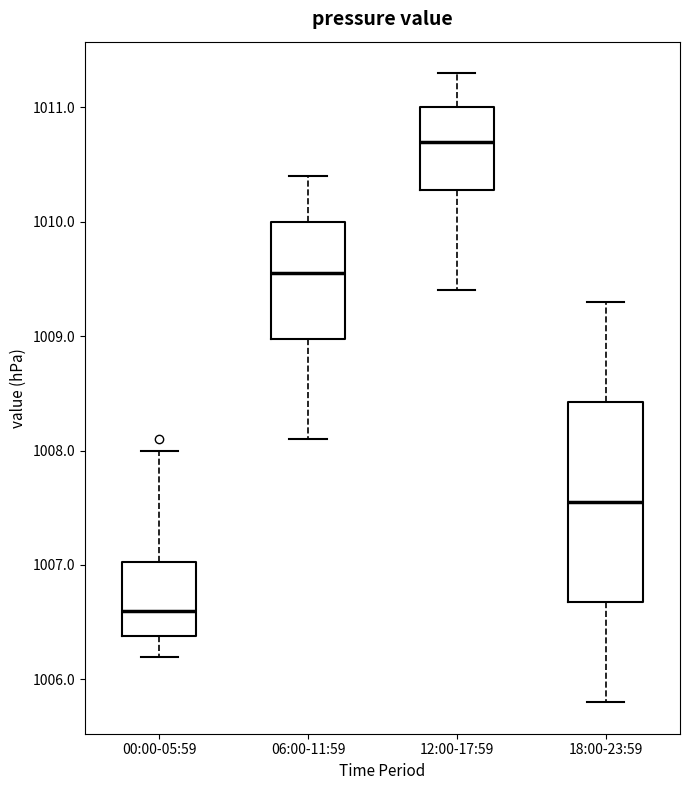

Reading left to right, read every box against the y-axis: the position of its median line, the range the box covers, and the ends of its whiskers. The values are not printed on the chart, so give them approximately, as read against the axis.

00:00-05:59: median 1006.6, box 1006.4 to 1007.0, whiskers 1006.2 to 1008.0
06:00-11:59: median 1009.6, box 1009.0 to 1010.0, whiskers 1008.1 to 1010.4
12:00-17:59: median 1010.7, box 1010.3 to 1011.0, whiskers 1009.4 to 1011.3
18:00-23:59: median 1007.6, box 1006.7 to 1008.4, whiskers 1005.8 to 1009.3